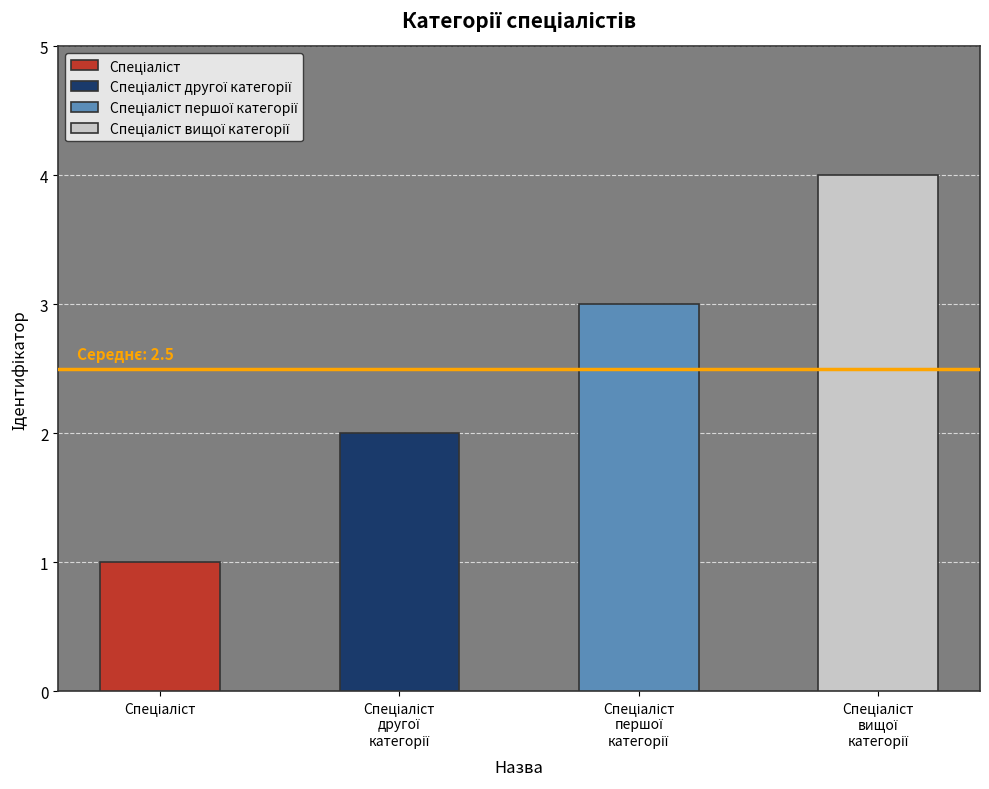

List the labels in order of value, largest first.

Спеціаліст вищої категорії, Спеціаліст першої категорії, Спеціаліст другої категорії, Спеціаліст